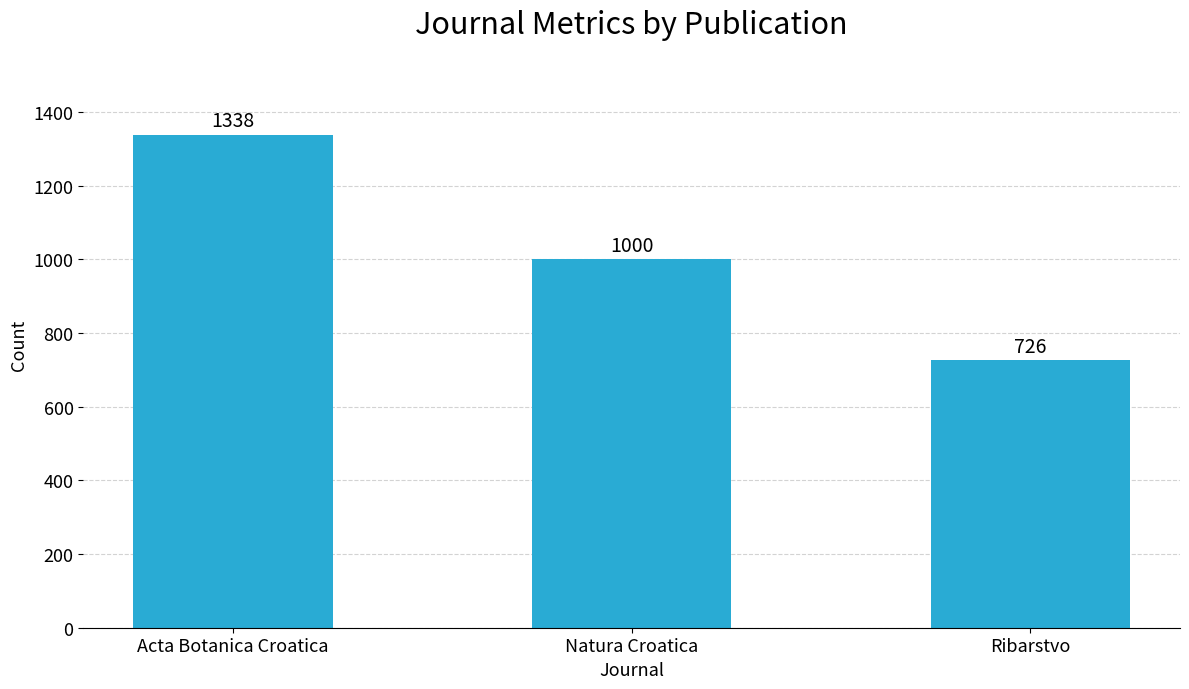

List the labels in order of value, smallest first.

Ribarstvo, Natura Croatica, Acta Botanica Croatica